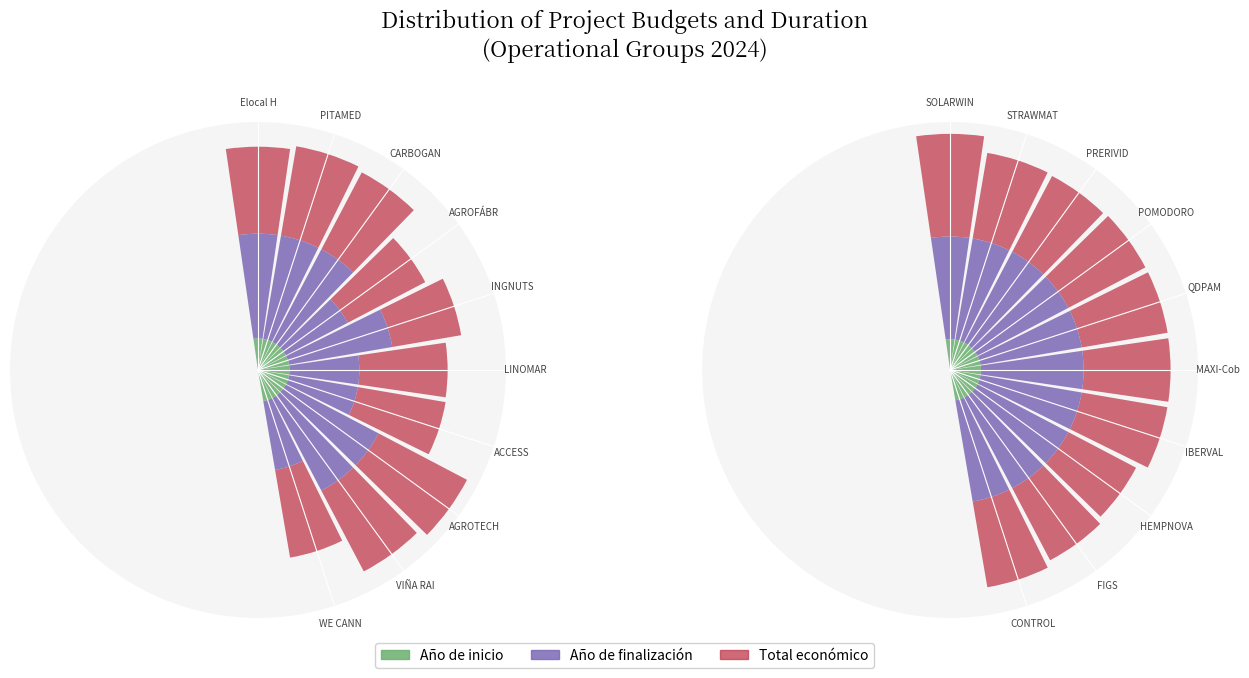

What is the maximum value for Año de inicio?

0.3